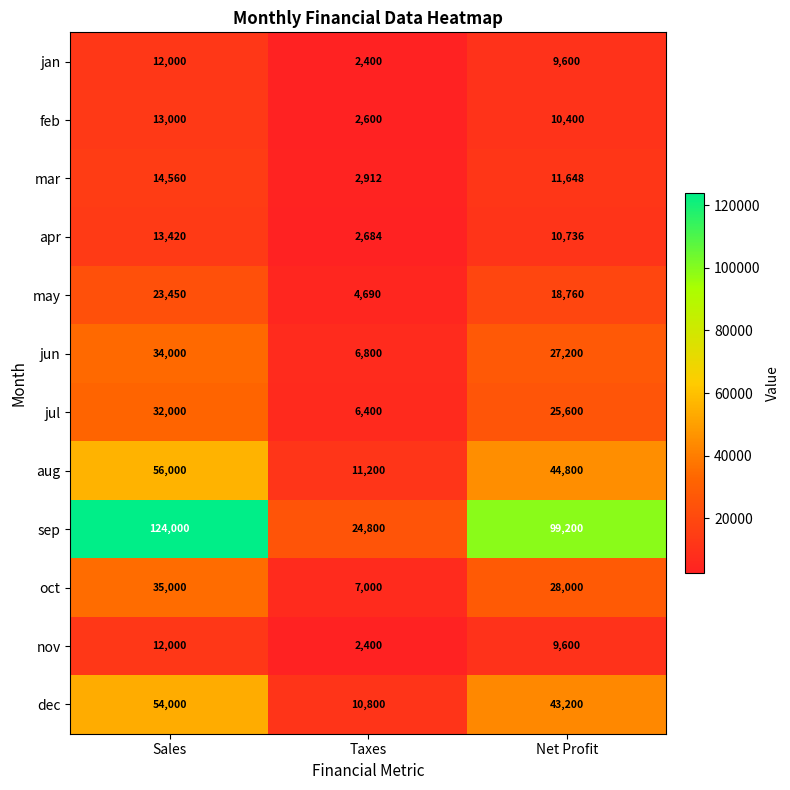

How many series are shown in this chart?

12